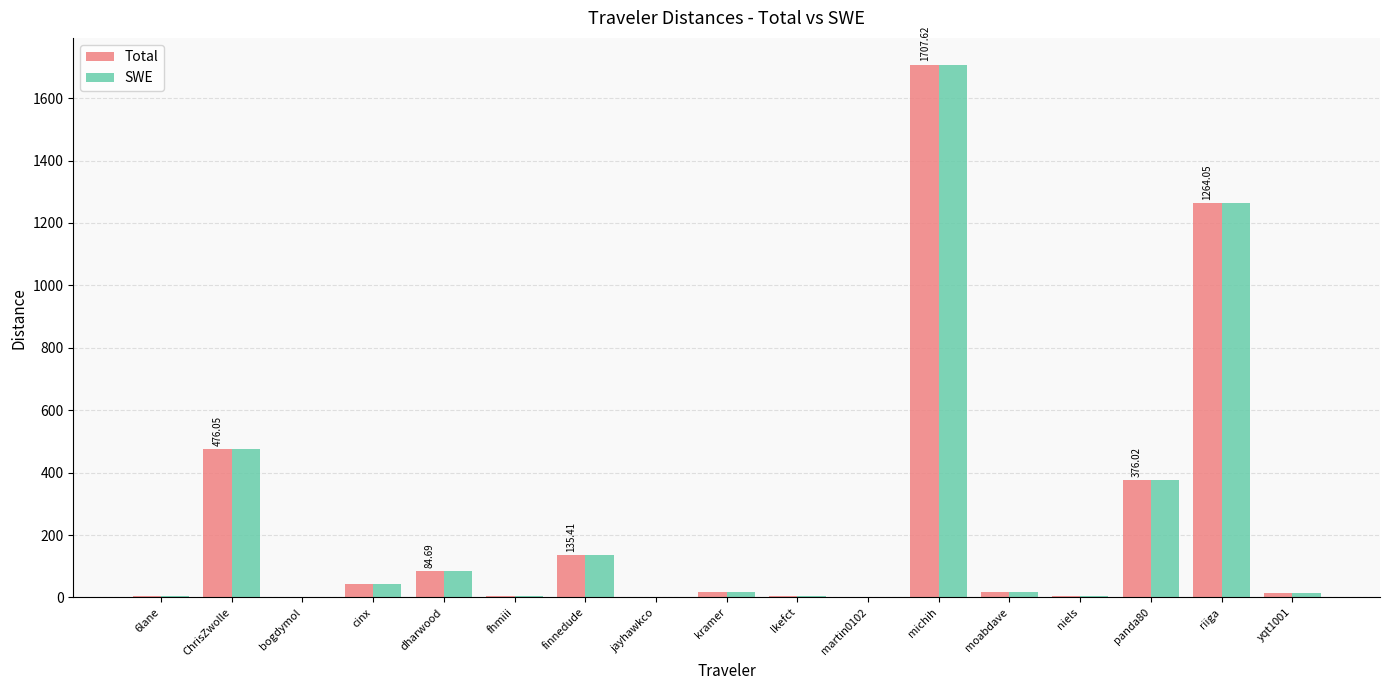

Are the bars horizontal?

No